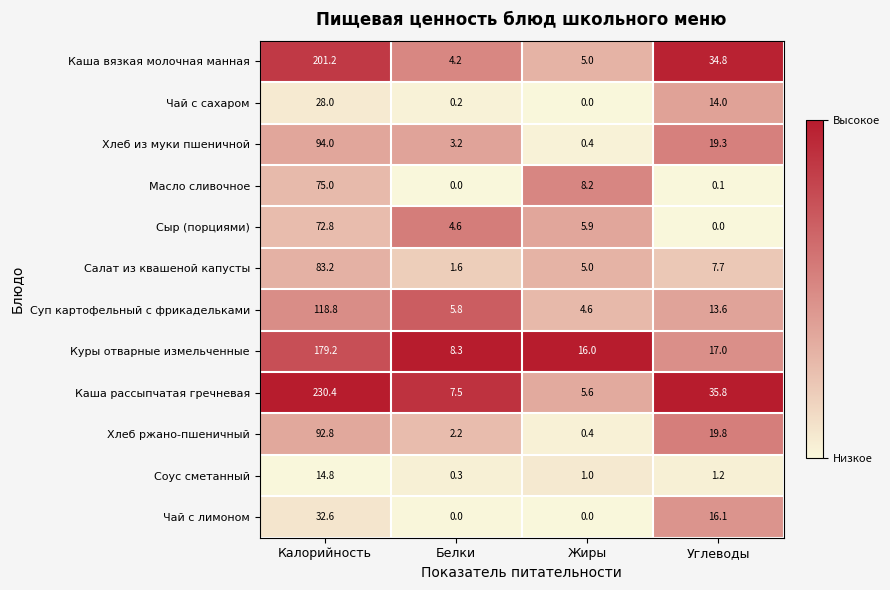

The Салат из квашеной капусты series shows 83.2 at Калорийность. True or false?

True